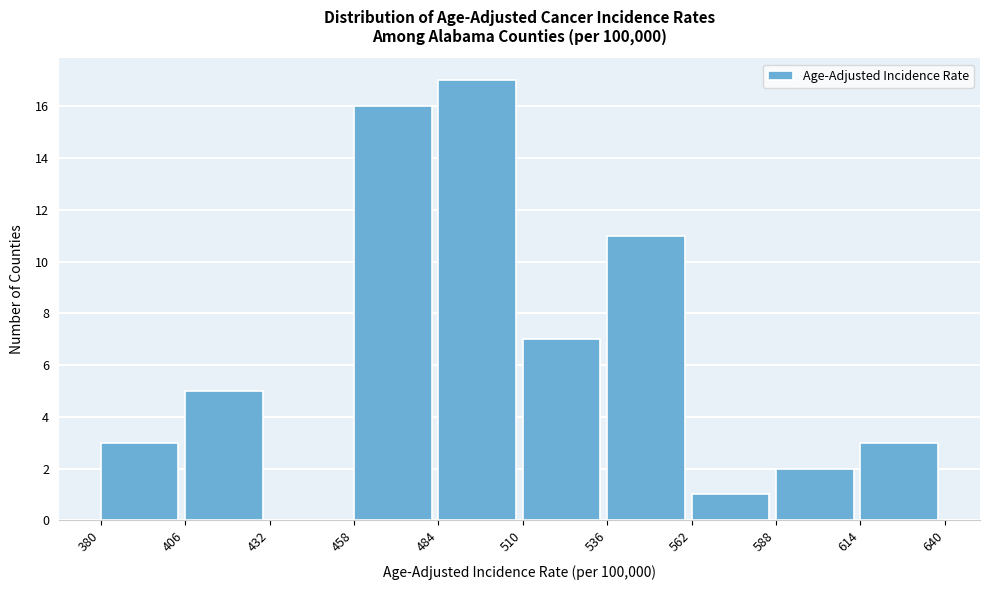

Which range on the x-axis has the tallest bar?

484 to 510